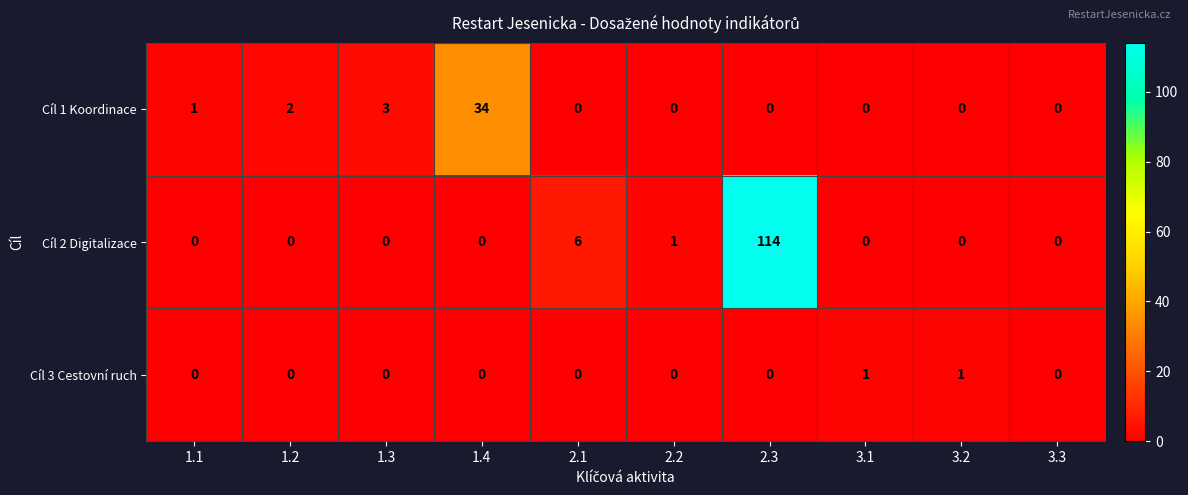

At which category is the sum across all series the highest?

2.3